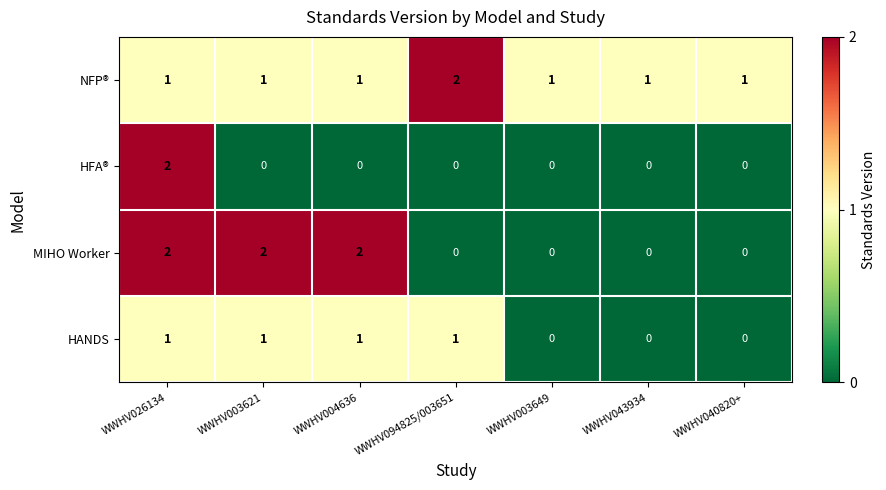

Count the NFP® values in the range 1 to 2.

7